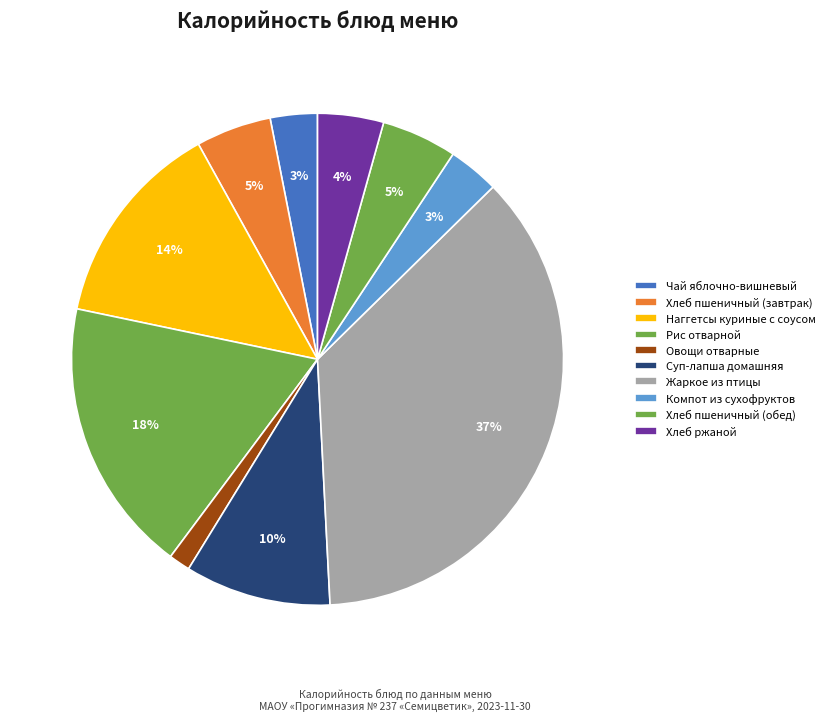

How many slices are in this pie chart?

10